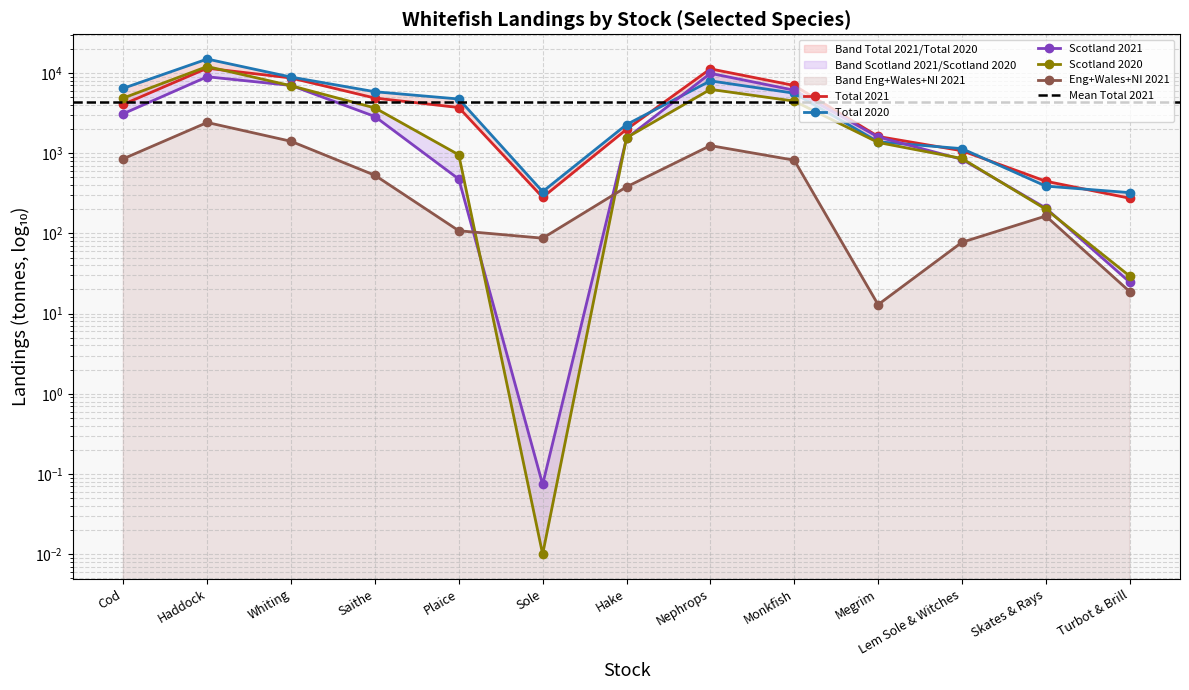

Between which two adjacent categories do Eng+Wales+NI 2021 and Scotland 2021 first intersect?

Plaice and Sole